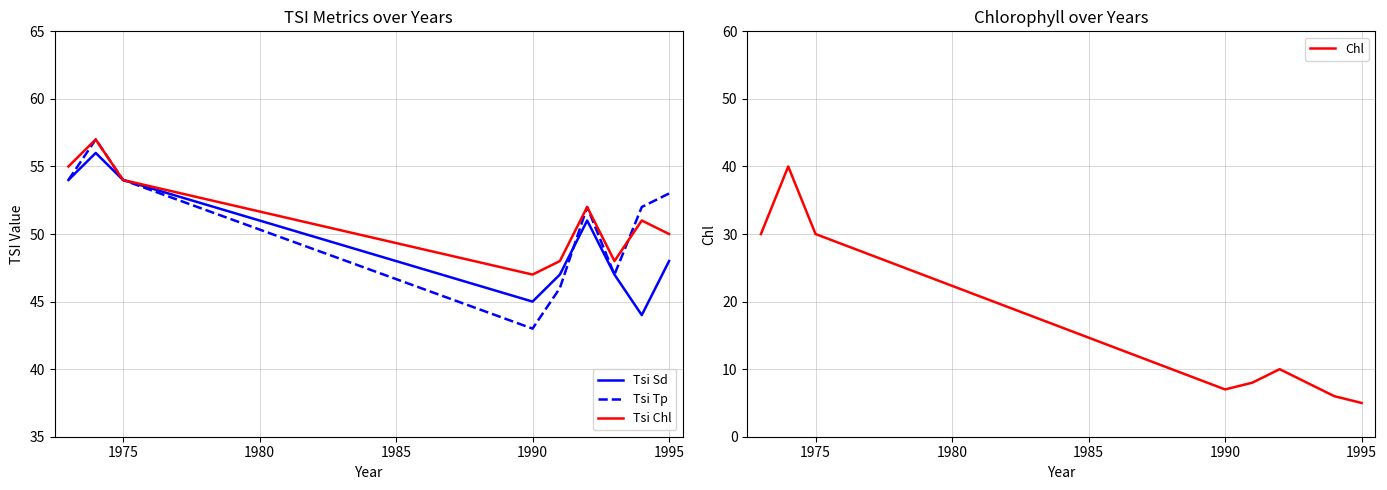

What is the difference between the second highest and second lowest values in the Chl series?

24